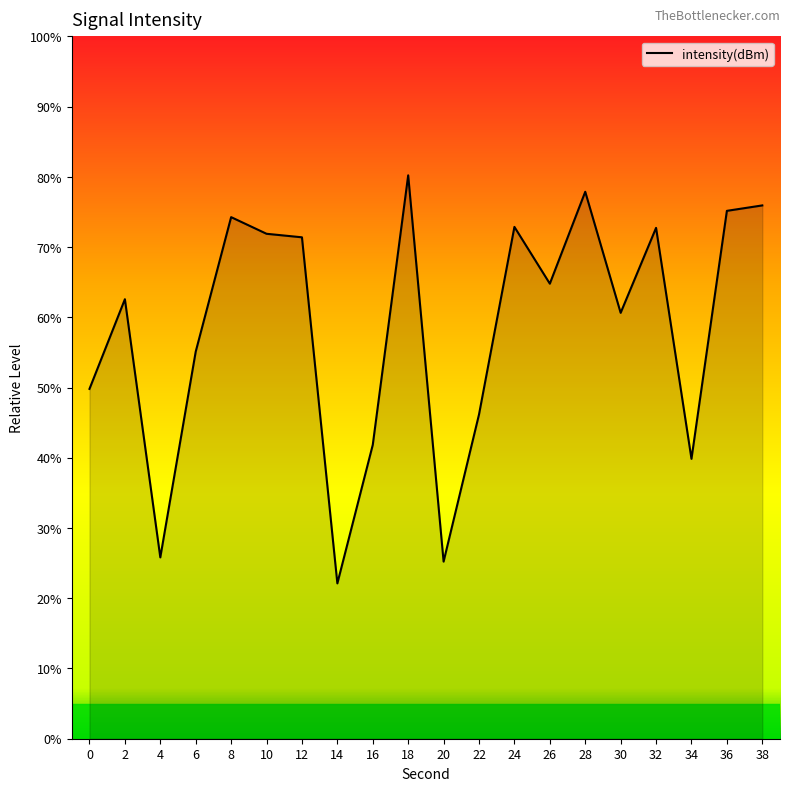

Count the number of values greater than 64.

10